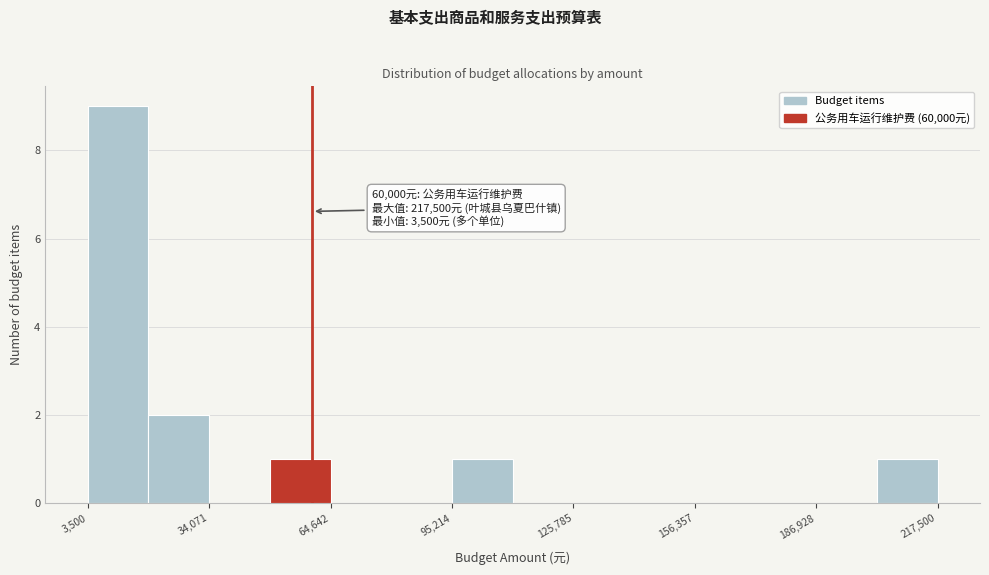

Read against the x-axis, roughly where is the centre of the tallest bar?

10000